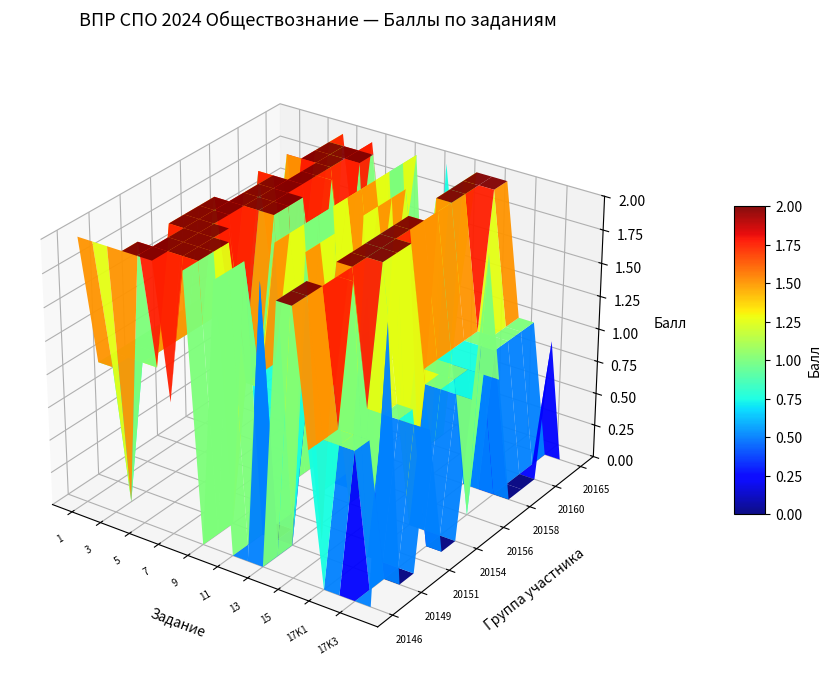

True or false: 20158 has a value of 2 at 9.

True